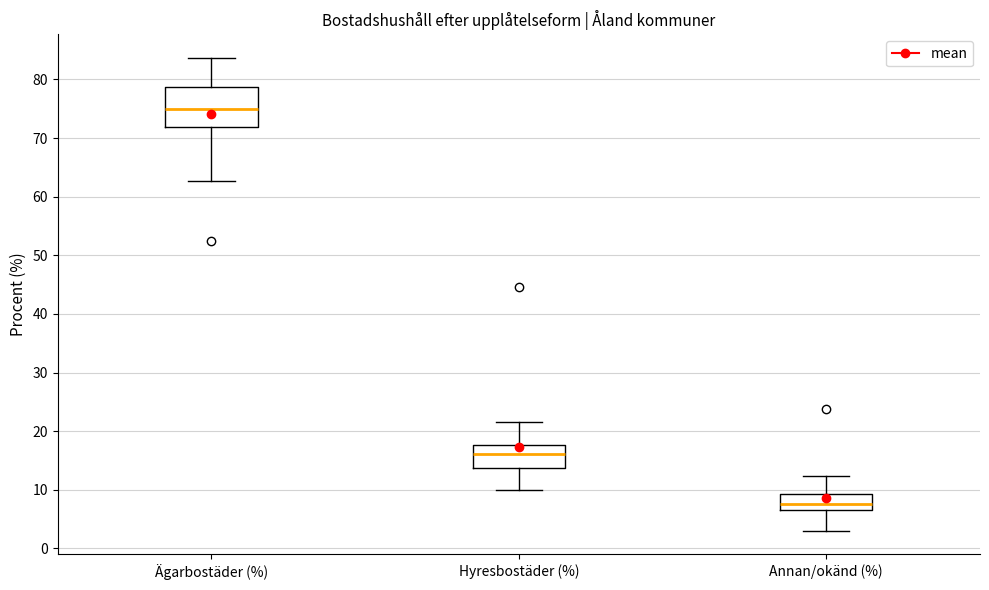

Comparing the boxes themselves (not the whiskers), which one is the tallest?

Ägarbostäder (%)